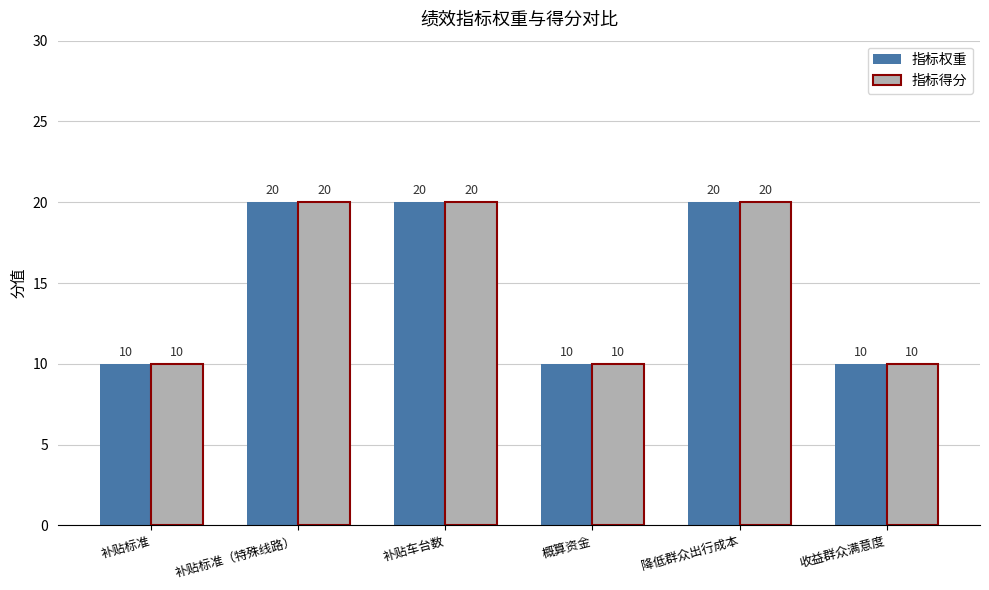

What is the smallest value displayed?

10